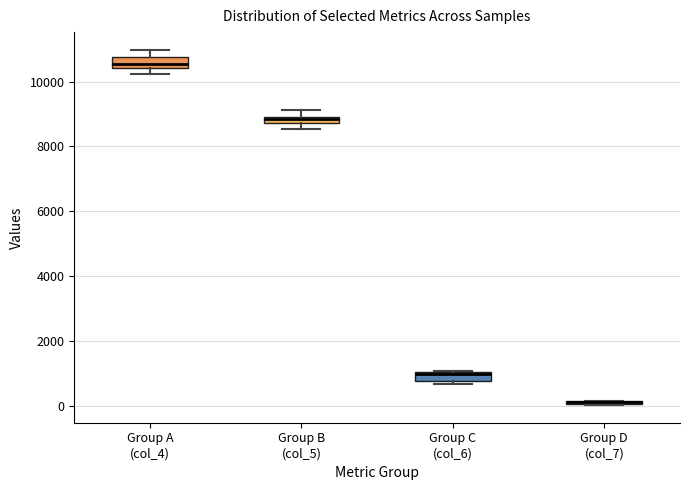

Where is the lower edge of the box for Group D (col_7) on the y-axis? The values are not printed on the chart, so give them approximately, as read against the axis.

0